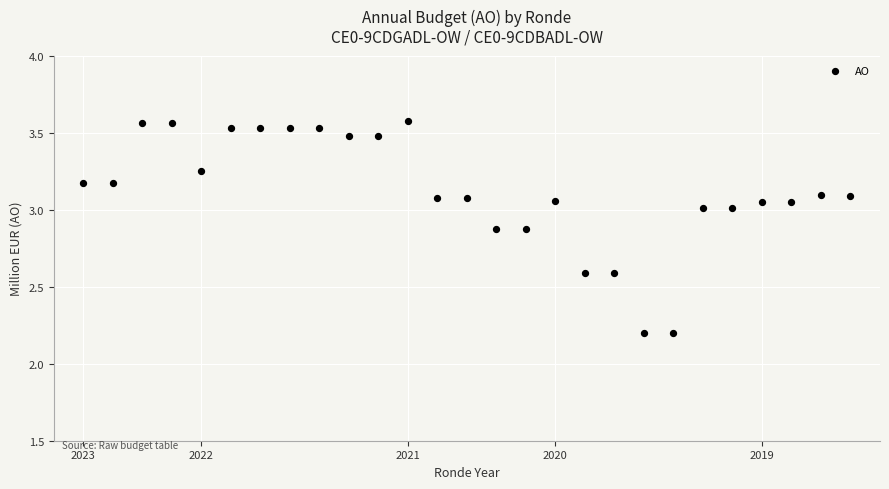

What is the range of Y values (max minus min)?

1.4